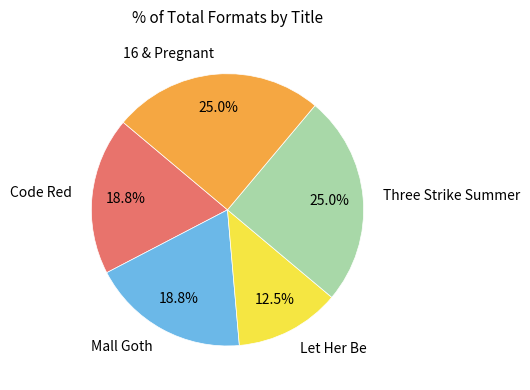

Approximately how many times larger is the value at Three Strike Summer compared to Code Red?

1.3